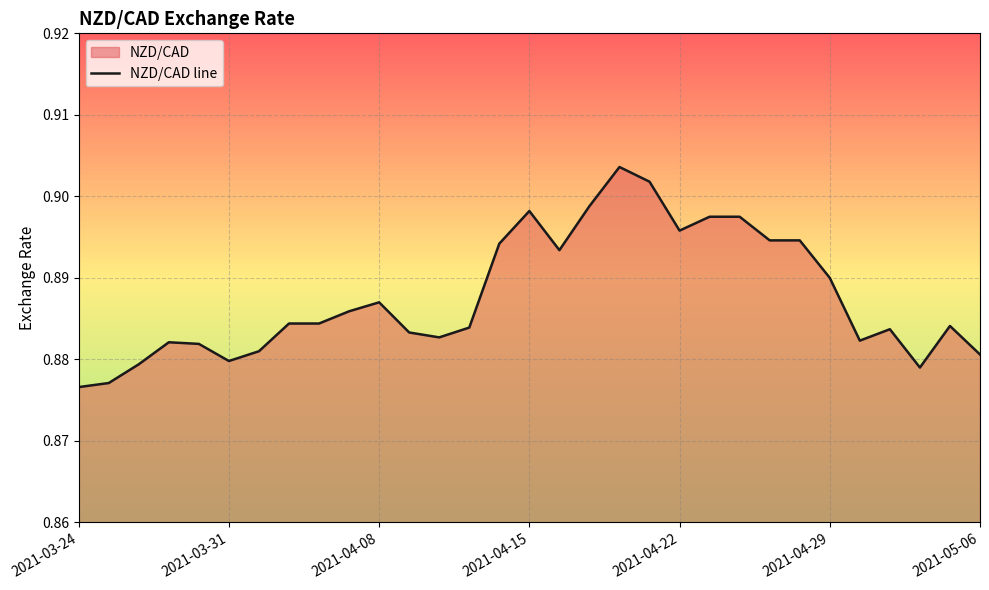

Does the chart have visible grid lines?

Yes